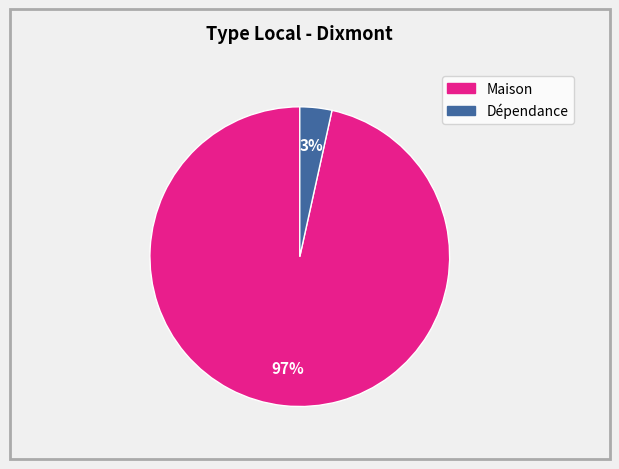

Which slice is the largest?

Maison